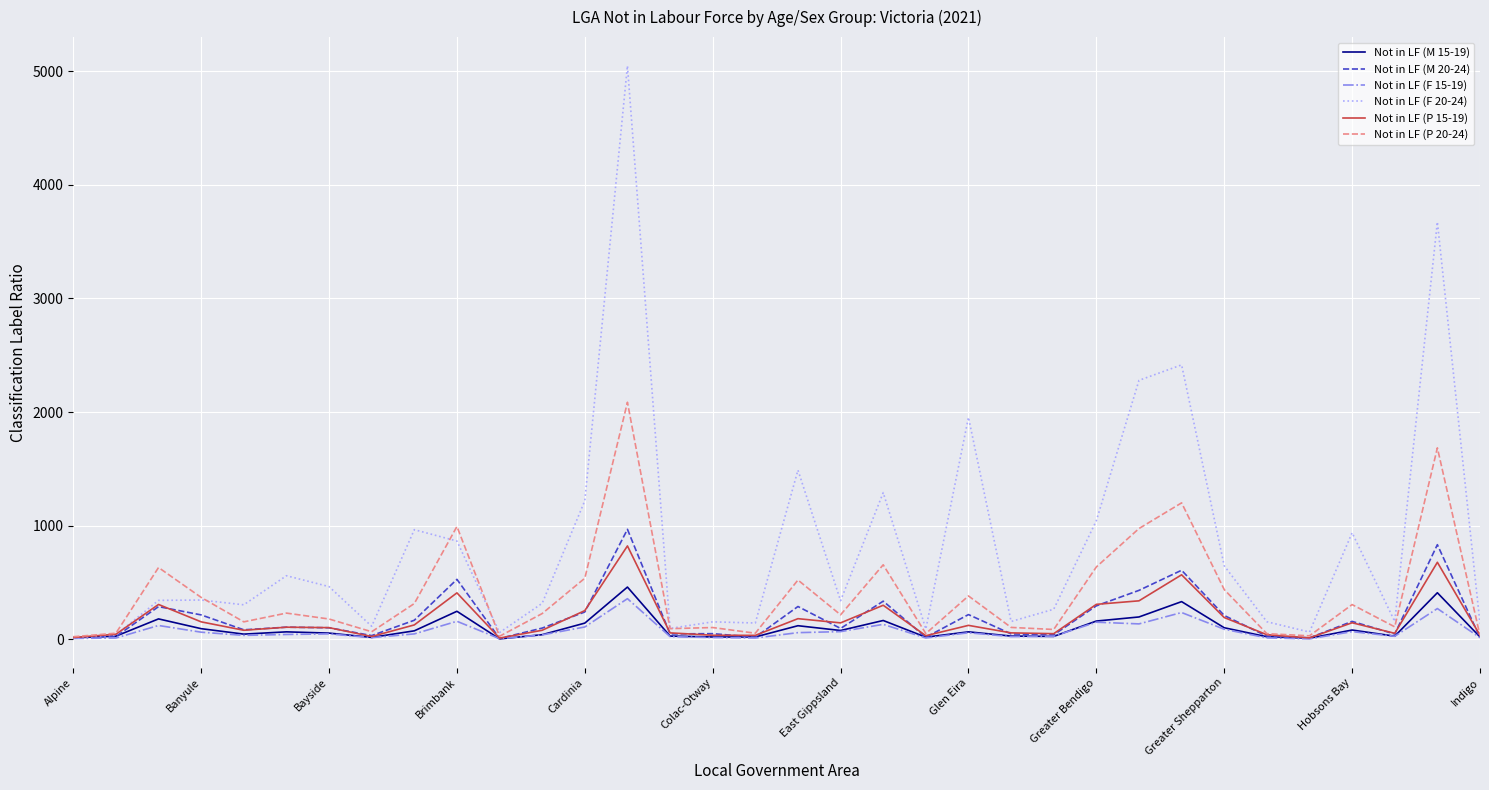

Which series has the widest spread of values?

Not in LF (F 20-24)